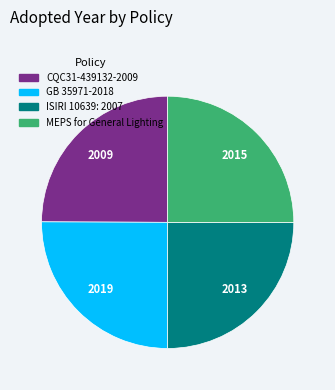

What is the ratio of the value at CQC31-439132-2009 to the value at GB 35971-2018?

1.0